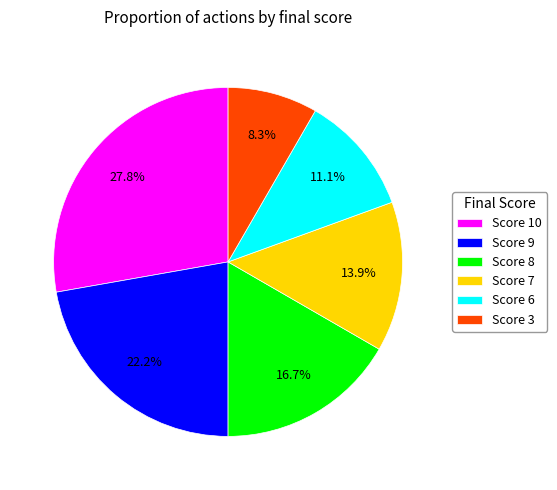

Count the number of slices in the pie.

6